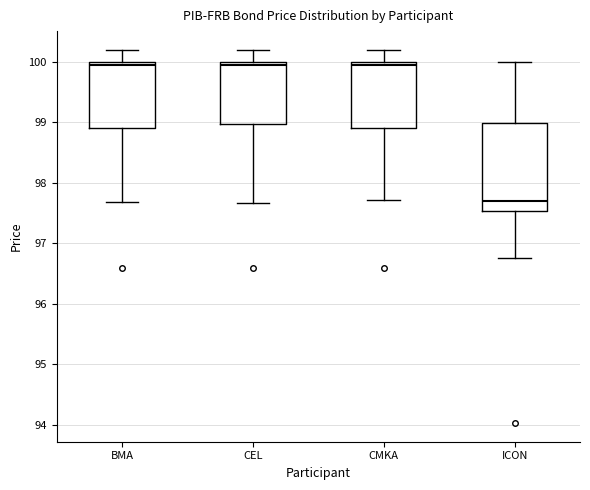

Reading left to right, read every box against the y-axis: the position of its median line, the range the box covers, and the ends of its whiskers. The values are not printed on the chart, so give them approximately, as read against the axis.

BMA: median 100.0 (just below the box's upper edge), box 98.9 to 100.0, whiskers 97.7 to 100.2
CEL: median 100.0 (just below the box's upper edge), box 99.0 to 100.0, whiskers 97.7 to 100.2
CMKA: median 100.0 (just below the box's upper edge), box 98.9 to 100.0, whiskers 97.7 to 100.2
ICON: median 97.7, box 97.5 to 99.0, whiskers 96.8 to 100.0